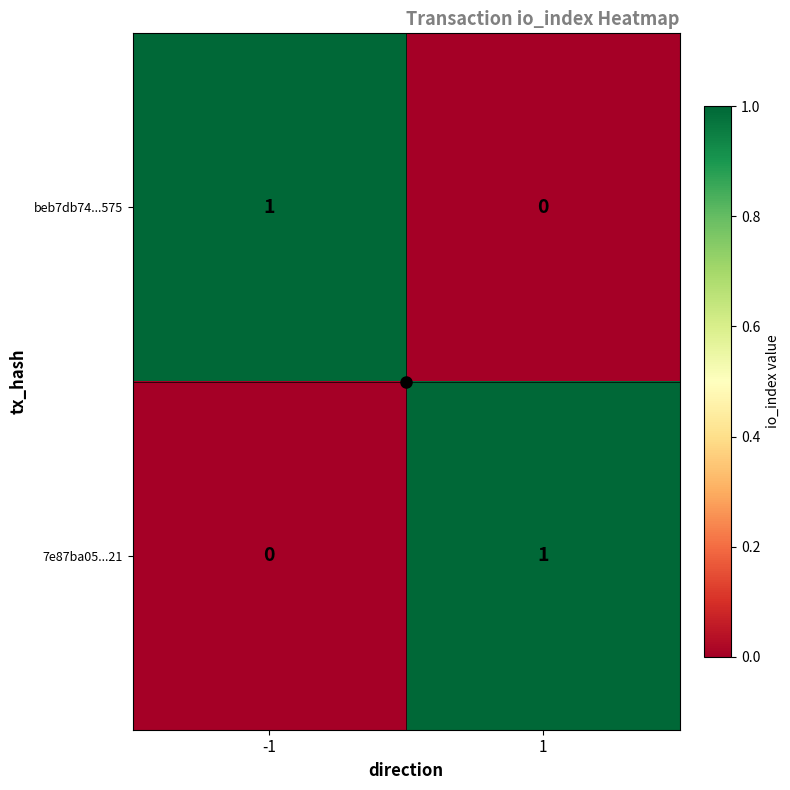

Rank the series at 1 from lowest to highest value.

beb7db74...575, 7e87ba05...21